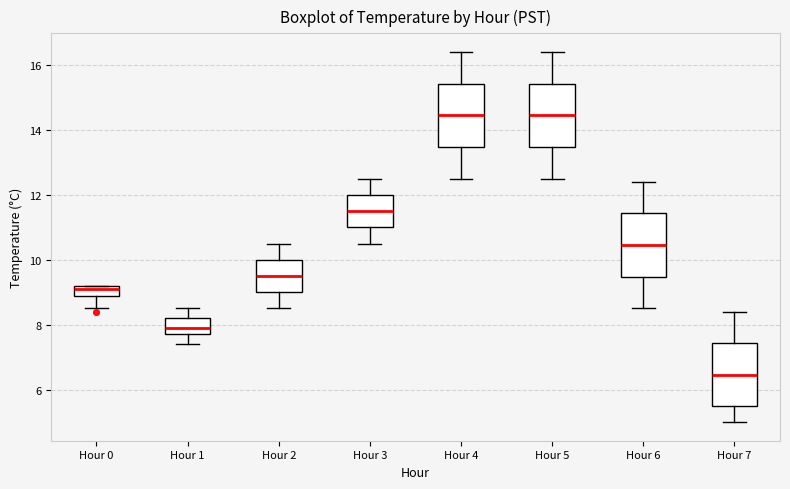

Where is the upper edge of the box for Hour 1 on the y-axis? The values are not printed on the chart, so give them approximately, as read against the axis.

8.2